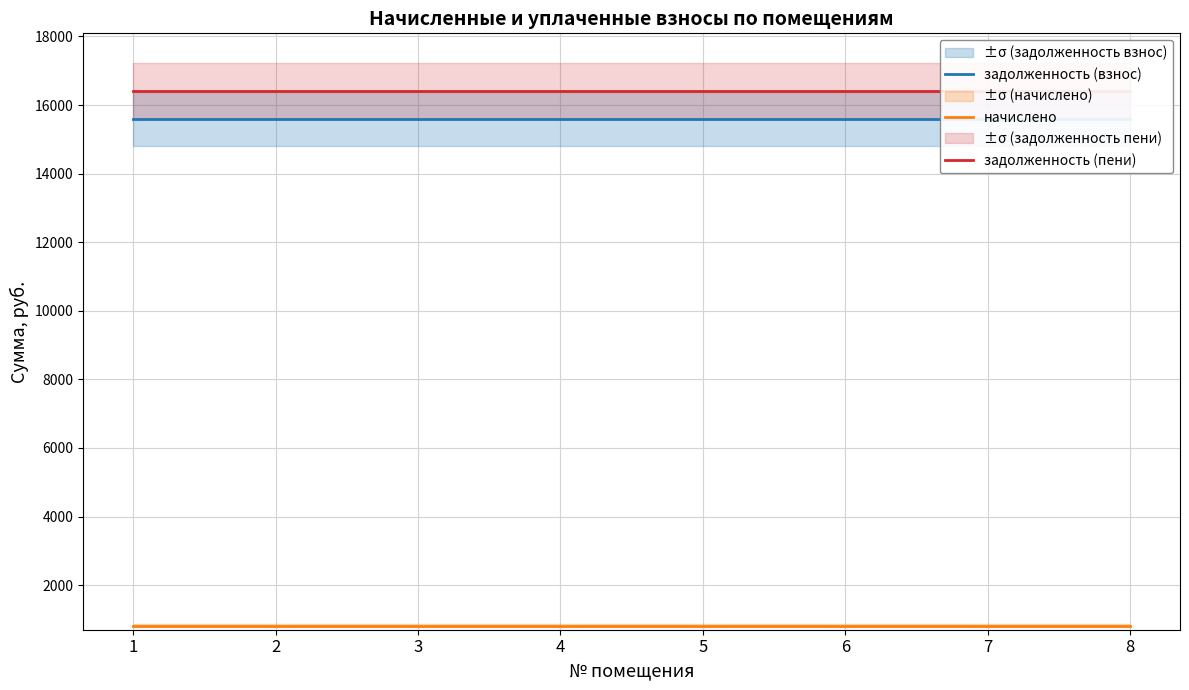

Reading left to right, extract all data points from this chart.

задолженность (взнос): 15592.3	15592.3	15592.3	15592.3	15592.3	15592.3	15592.3	15592.3
начислено: 816.5	816.5	816.5	816.5	816.5	816.5	816.5	816.5
задолженность (пени): 16408.8	16408.8	16408.8	16408.8	16408.8	16408.8	16408.8	16408.8